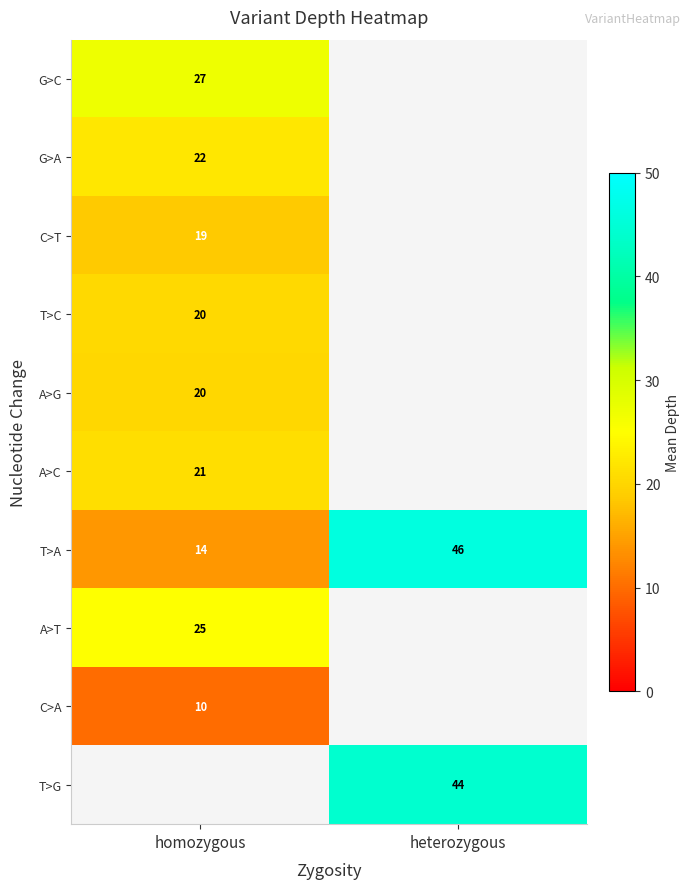

How many series are shown in this chart?

10